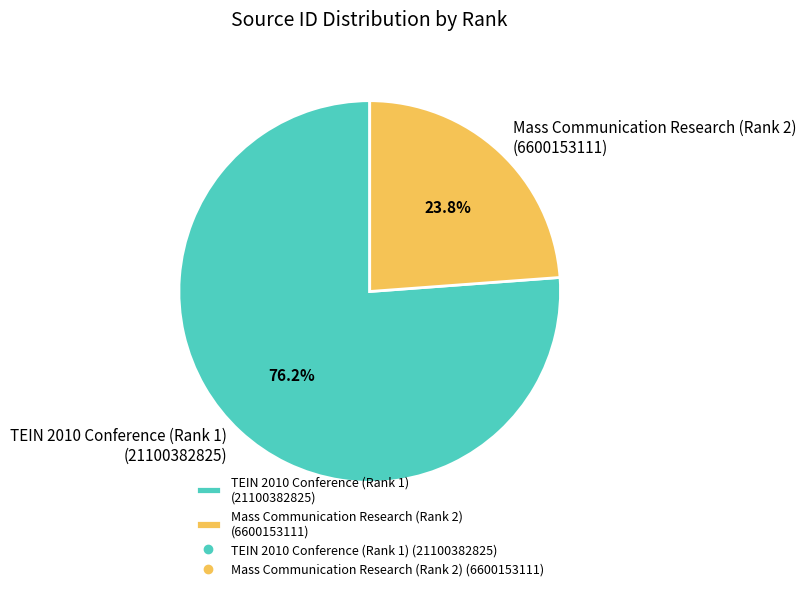

What portion of the pie excludes Mass Communication Research (Rank 2)?

76.2%